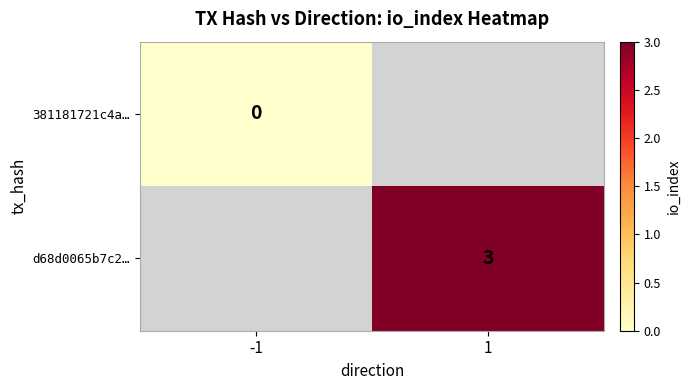

Is the value of 381181721c4a… at -1 greater than the value of d68d0065b7c2… at 1?

No